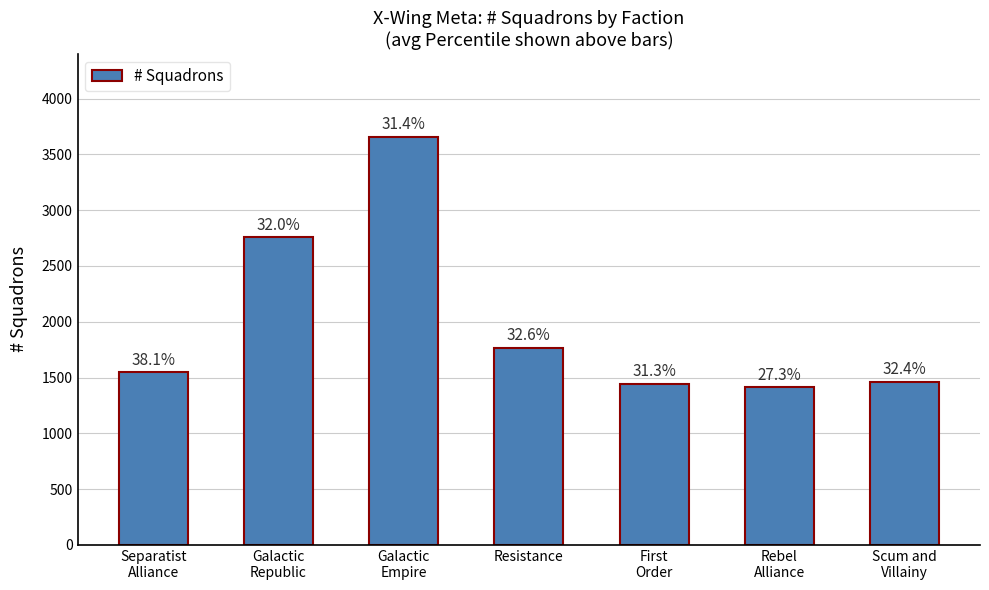

At which category does the chart reach its minimum across all series?

Rebel
Alliance